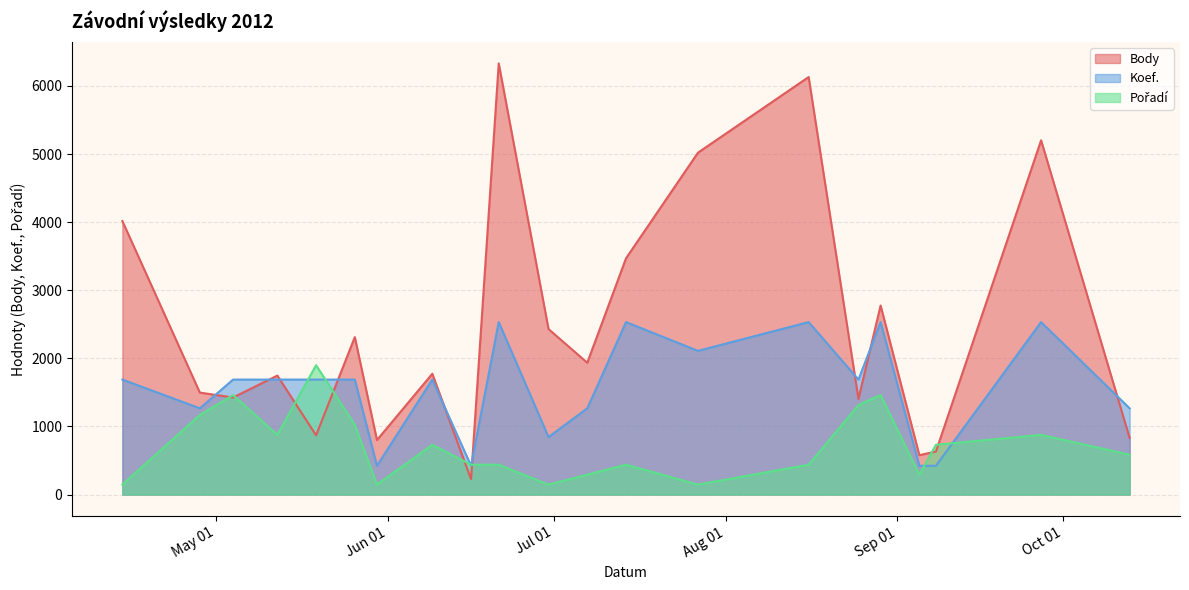

True or false: Body has more than 2 interior local peaks.

True